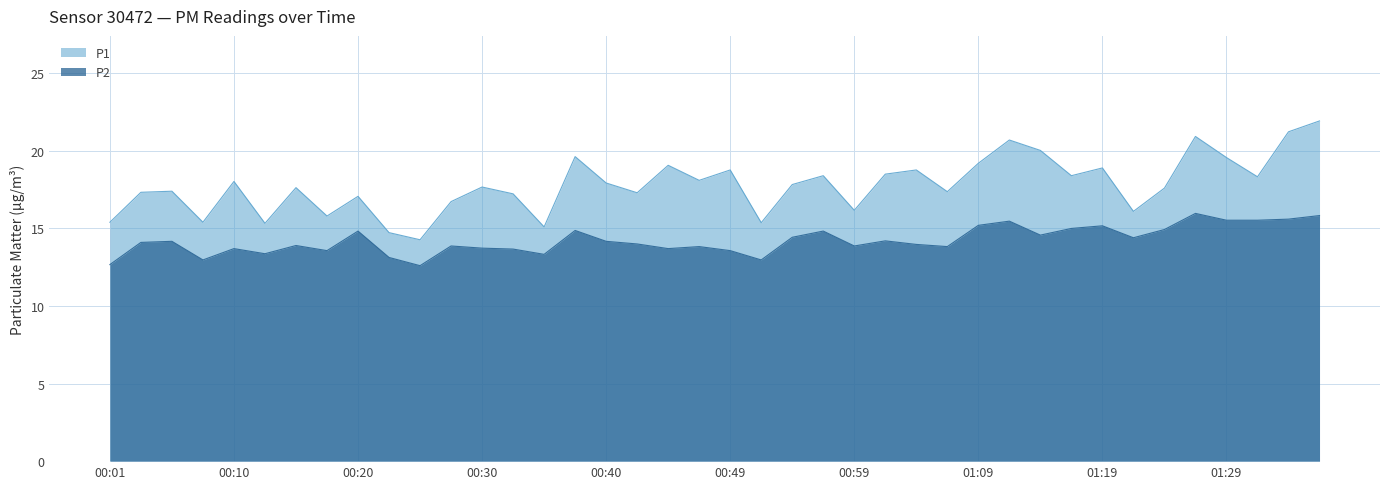

List the labels in order of P2 value, largest first.

01:26, 01:36, 01:33, 01:29, 01:31, 01:11, 01:09, 01:19, 01:16, 01:24, 00:37, 00:20, 00:57, 01:14, 00:54, 01:21, 01:02, 00:06, 00:40, 00:03, 00:42, 01:04, 00:15, 00:27, 00:59, 00:47, 01:07, 00:30, 00:10, 00:45, 00:32, 00:18, 00:49, 00:13, 00:35, 00:23, 00:08, 00:52, 00:01, 00:25